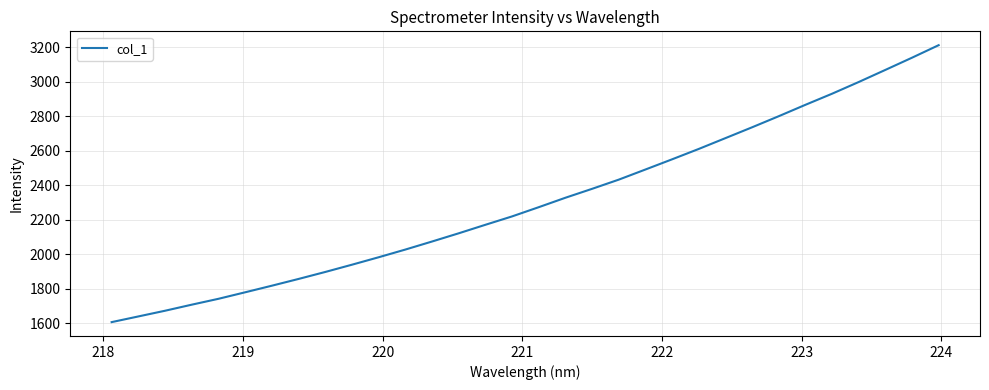

What is the difference between the maximum and minimum values?

1604.4